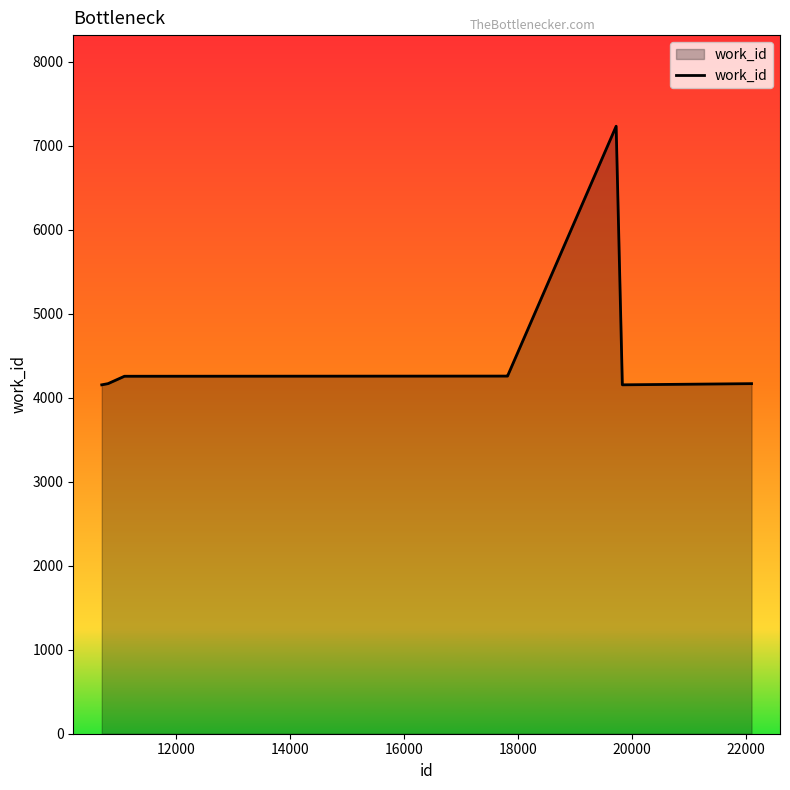

What is the greatest value displayed?

7231